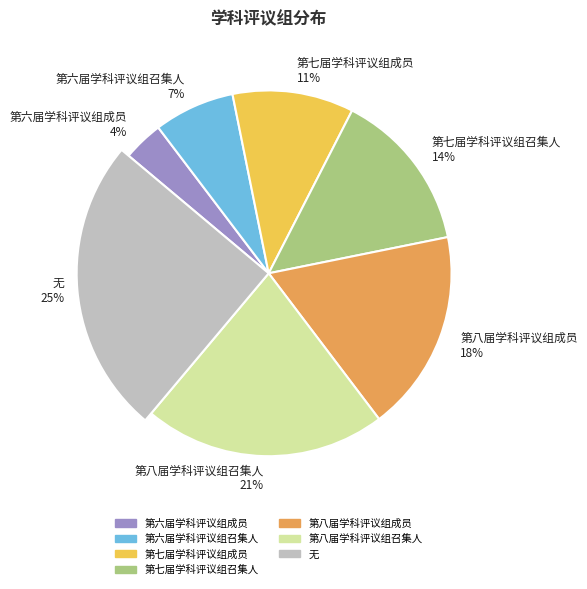

Which slice is the smallest?

第六届学科评议组成员